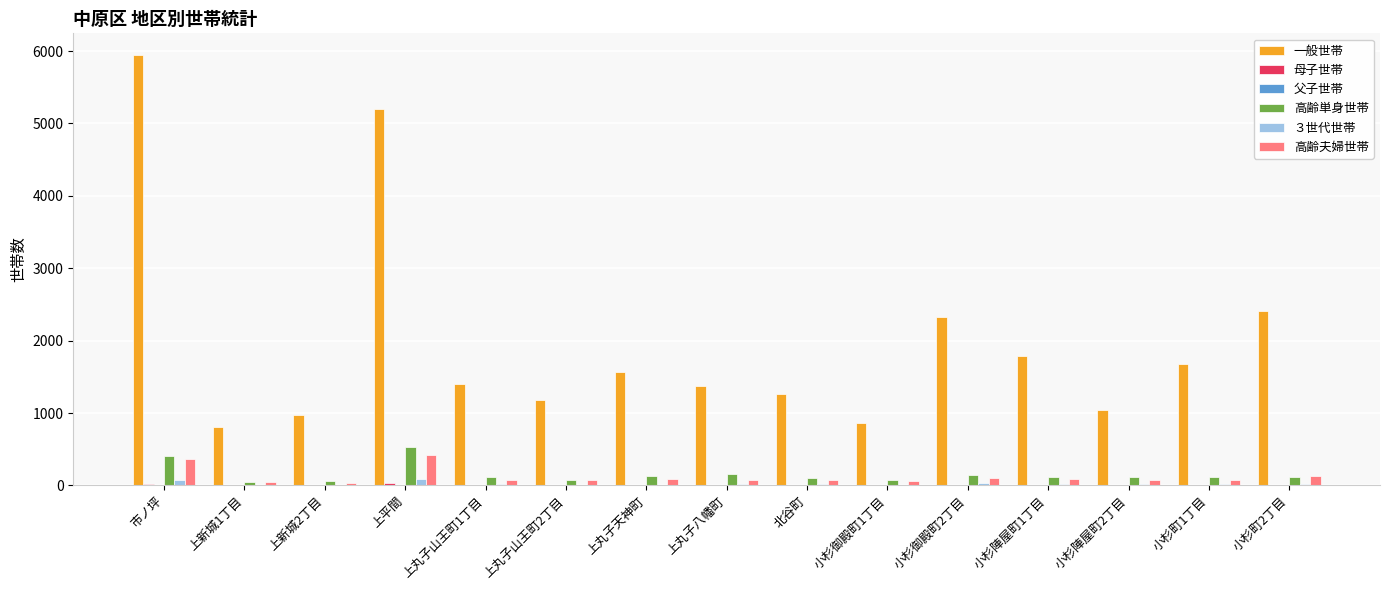

What is the spread (max minus min) of values at 上丸子山王町2丁目?

1183